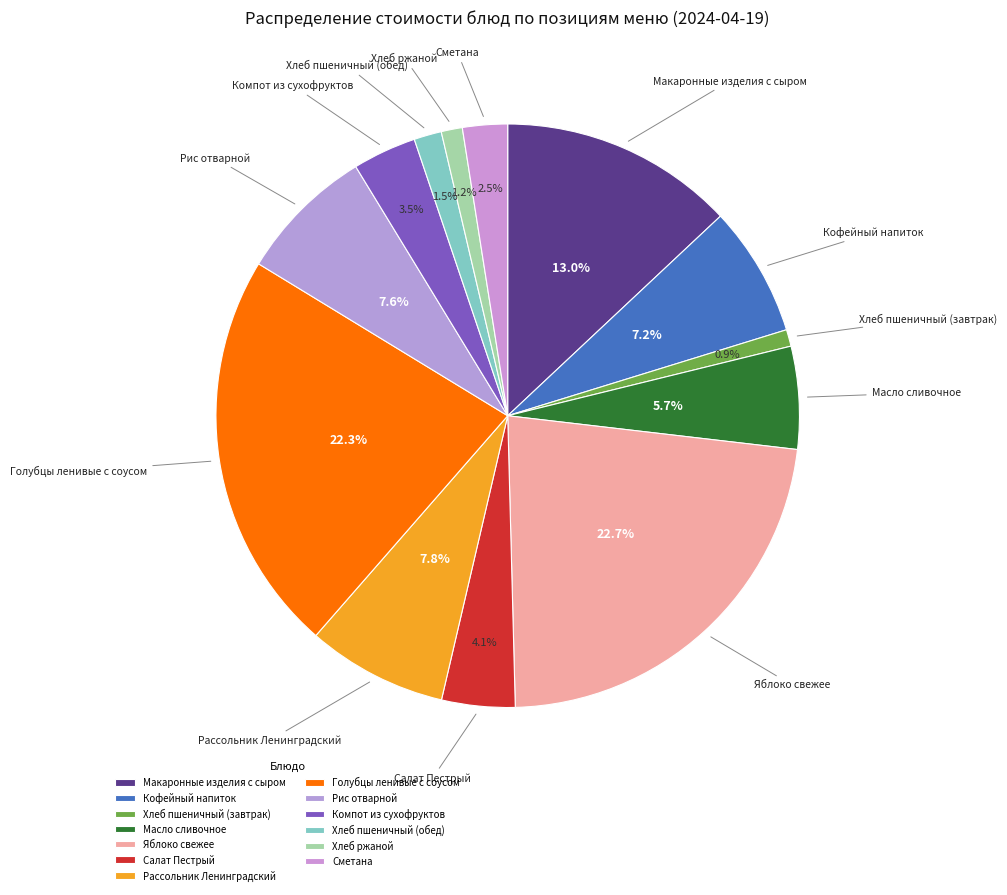

Is Компот из сухофруктов the majority of the pie?

No